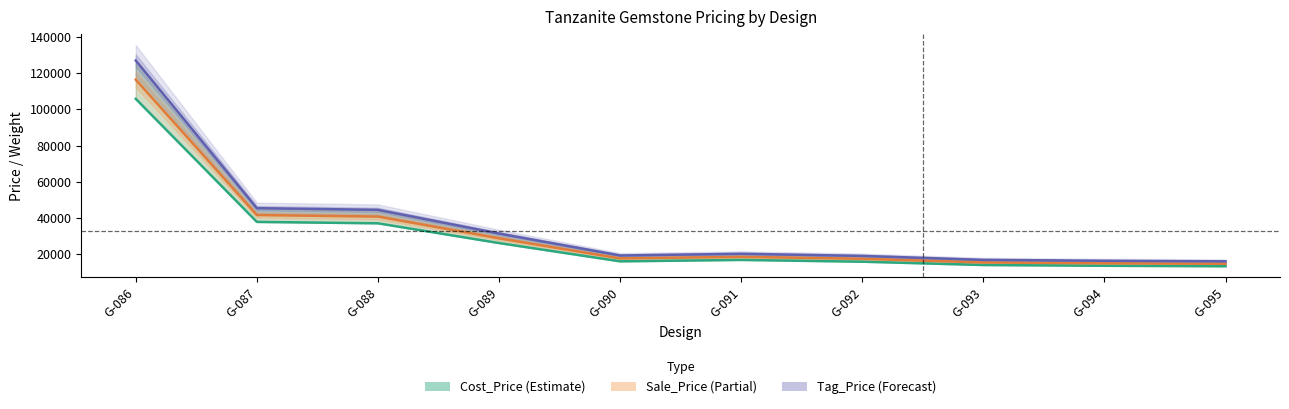

What is the value of the Cost_Price point at the 4th from the left?

26250.0